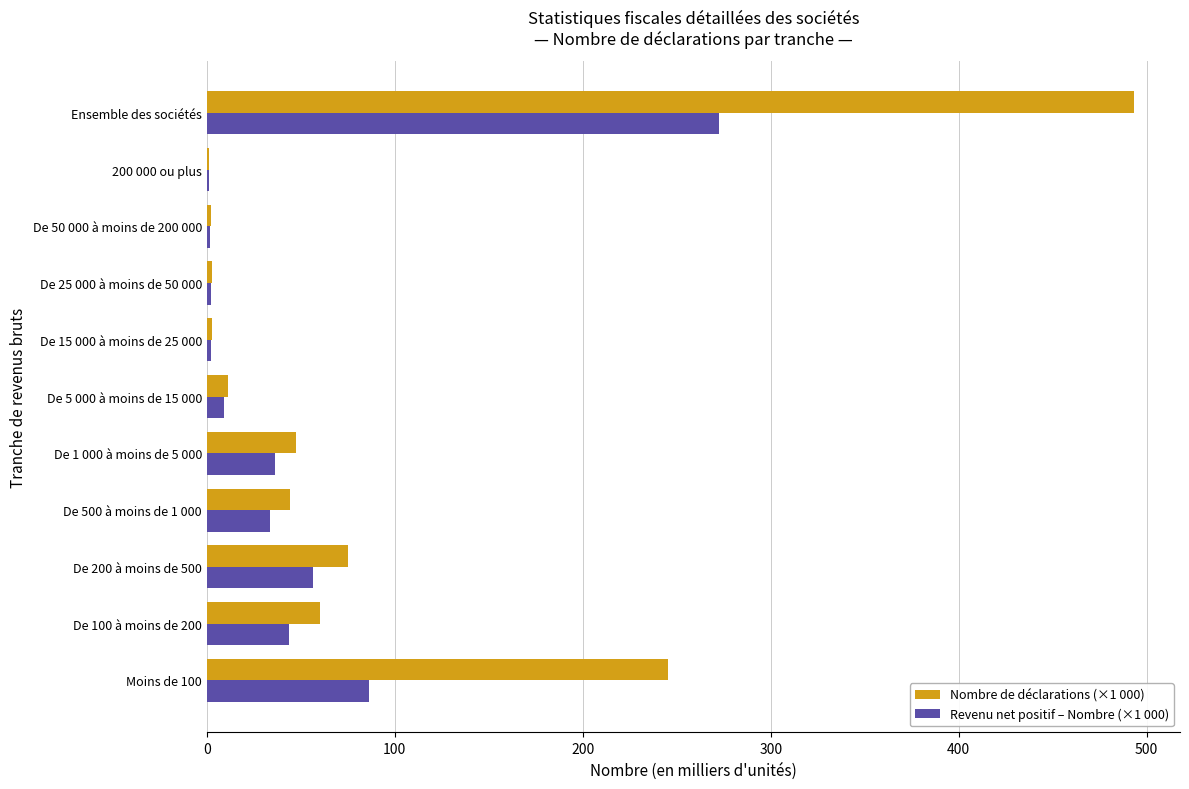

At which label does Revenu net positif – Nombre (×1 000) reach its peak?

Ensemble des sociétés